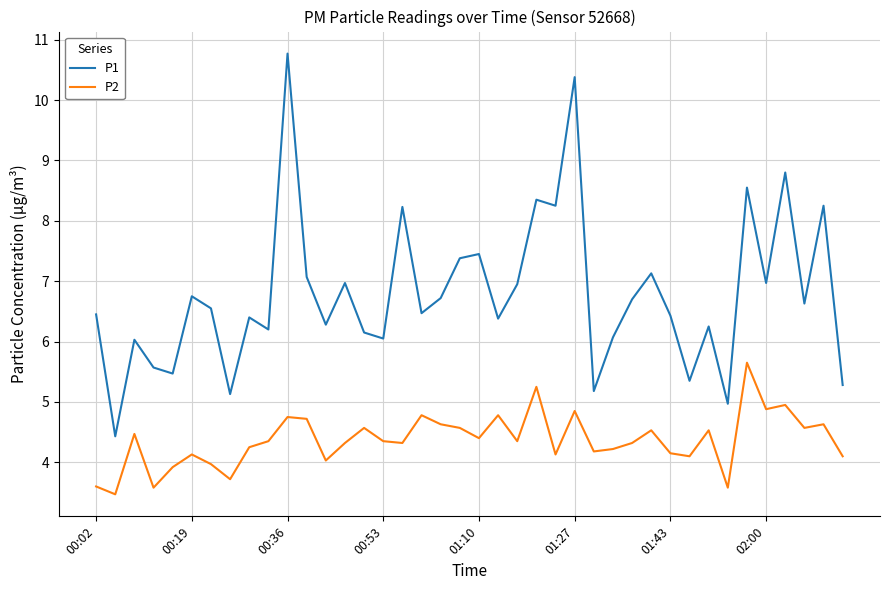

Which series has the largest range (max minus min)?

P1